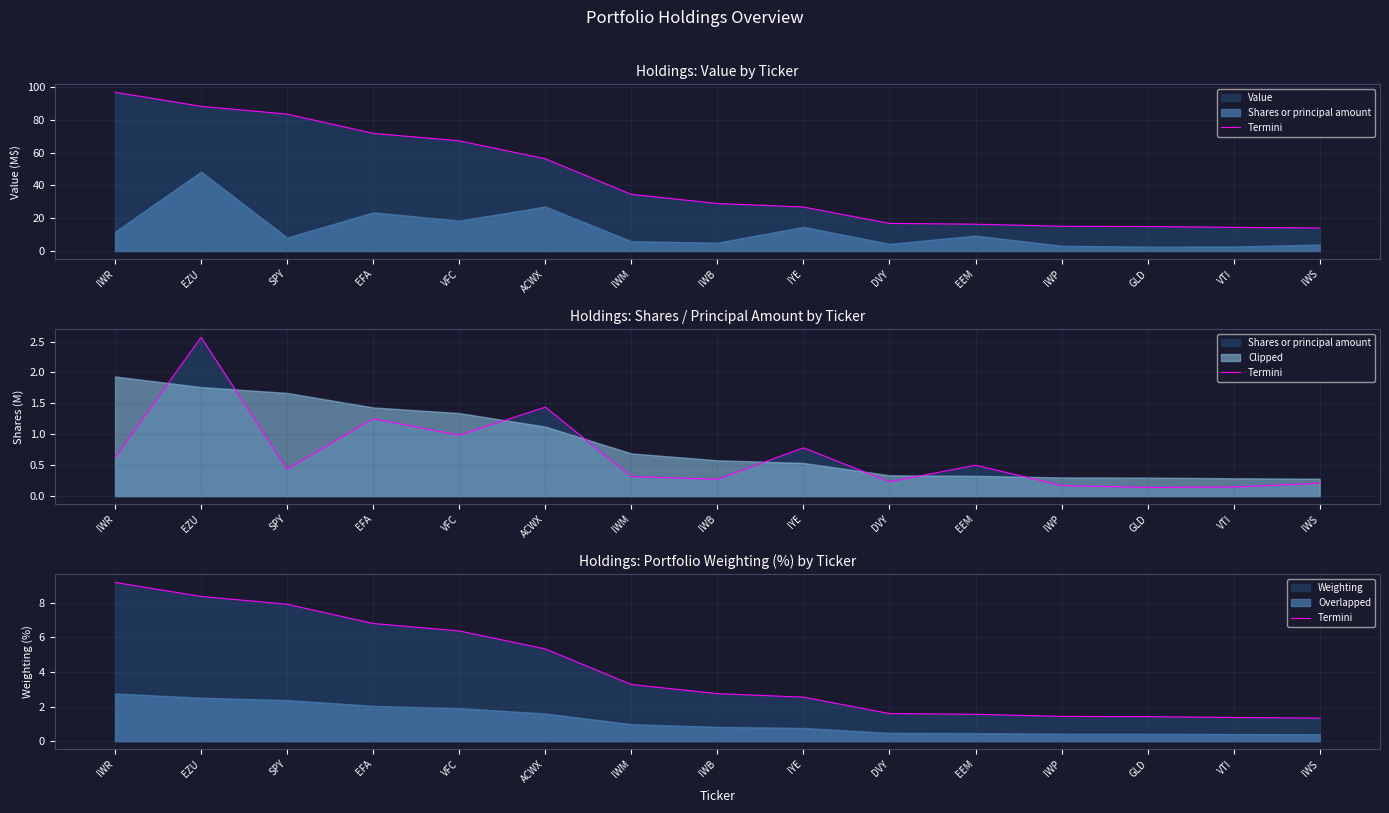

True or false: the data shows 8.4 at EZU.

True